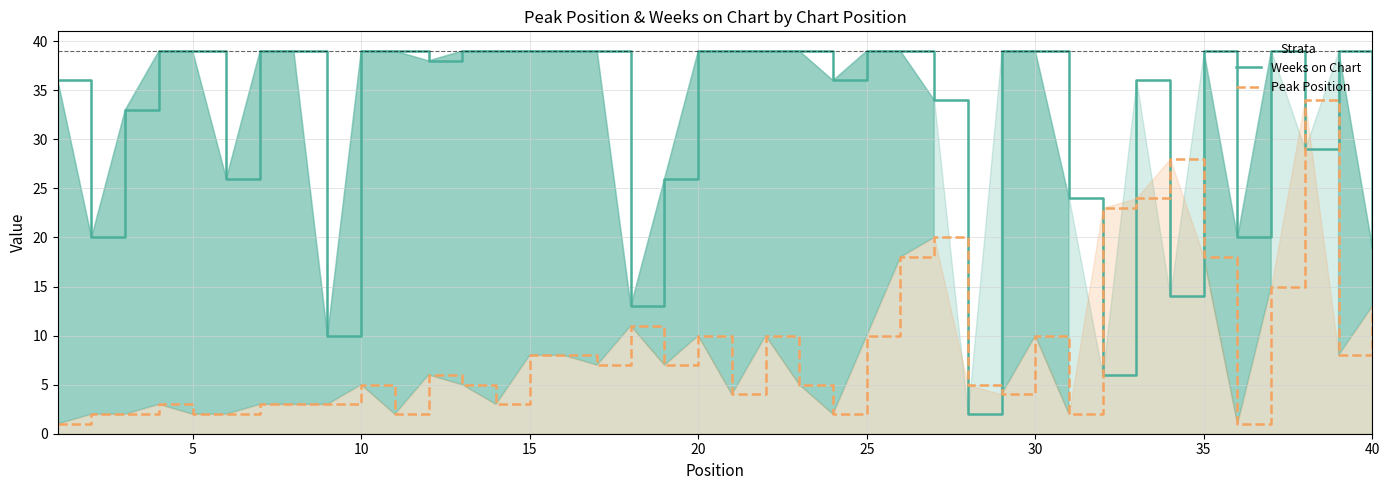

The value of Peak Position at 25 is 10. True or false?

True